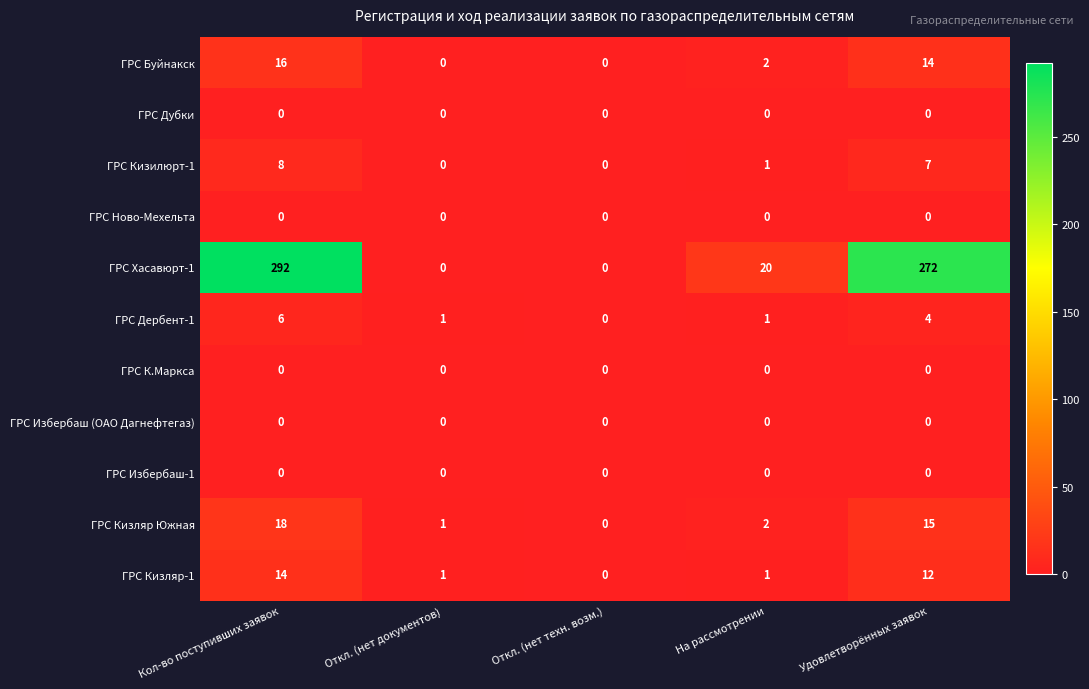

Between Откл. (нет техн. возм.) and Удовлетворённых заявок, which series saw the biggest shift?

ГРС Хасавюрт-1